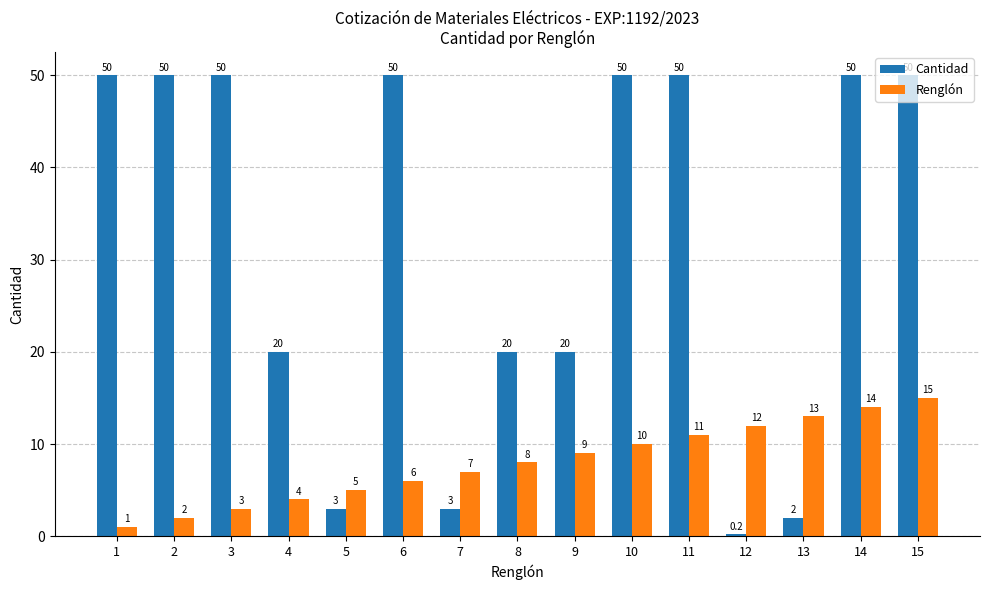

Reading left to right, transcribe all the data shown in this chart.

Cantidad: 50.0	50.0	50.0	20.0	3.0	50.0	3.0	20.0	20.0	50.0	50.0	0.2	2.0	50.0	50.0
Renglón: 1.0	2.0	3.0	4.0	5.0	6.0	7.0	8.0	9.0	10.0	11.0	12.0	13.0	14.0	15.0